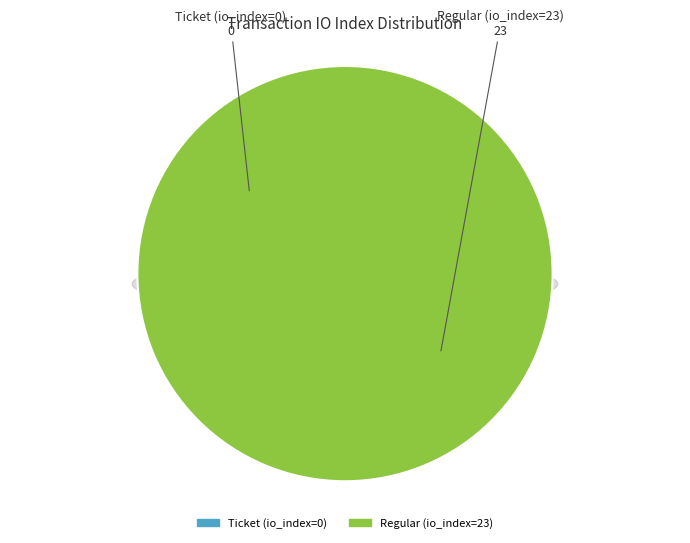

True or false: Ticket (io_index=0) accounts for 1% of the total.

False